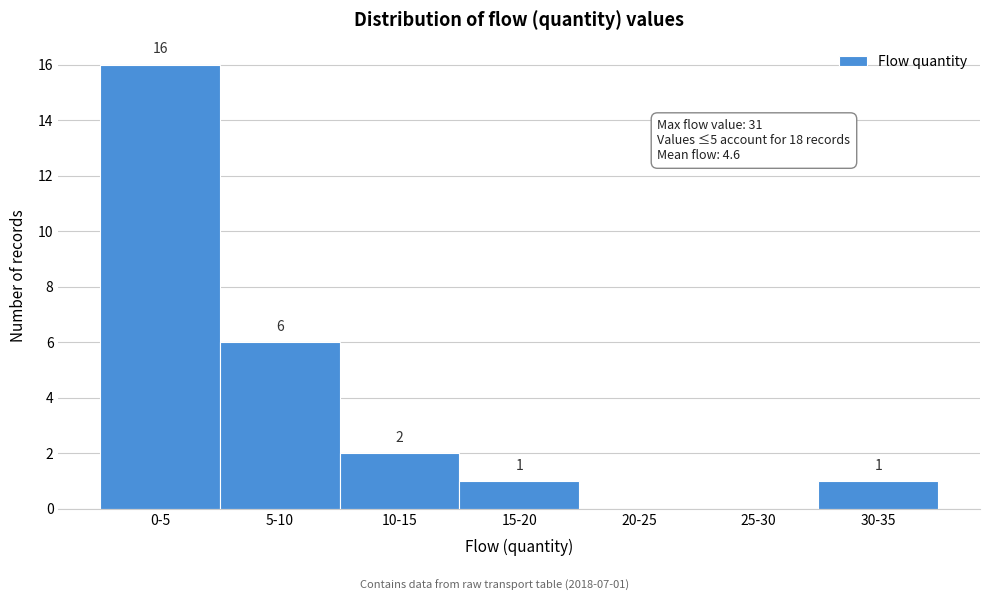

Reading right to left, transcribe all the data shown in this chart.

30-35=1	25-30=0	20-25=0	15-20=1	10-15=2	5-10=6	0-5=16